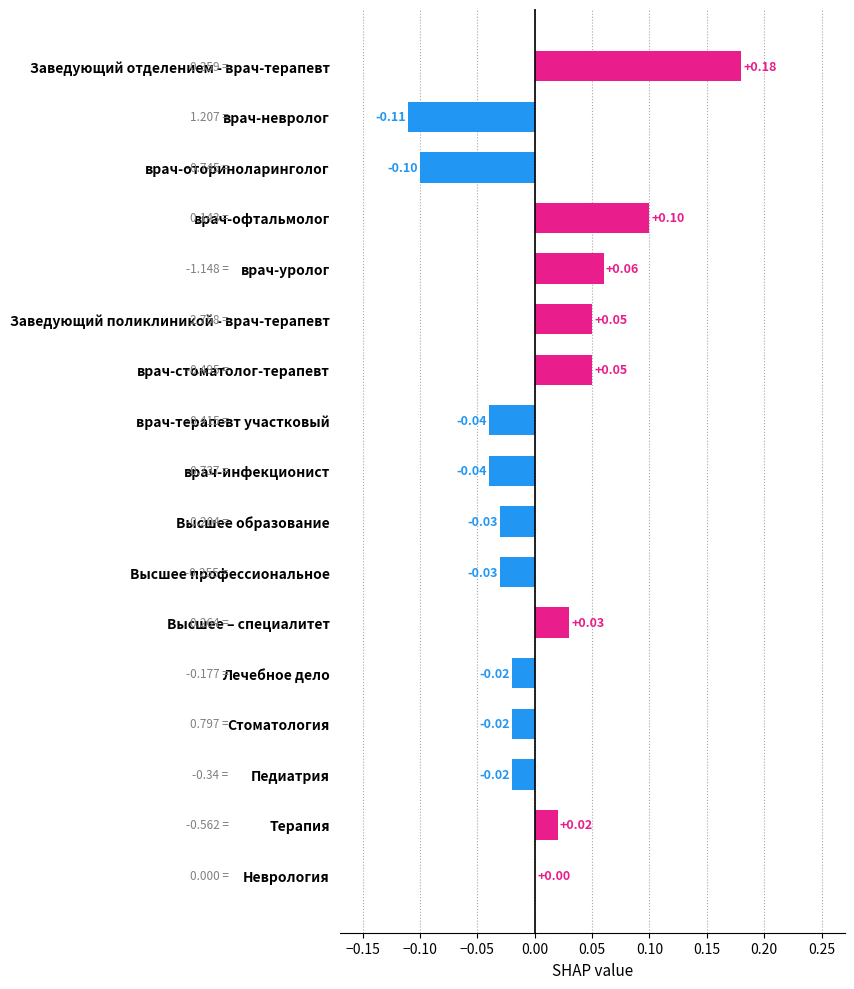

Between Заведующий поликлиникой - врач-терапевт and врач-инфекционист, which is larger?

Заведующий поликлиникой - врач-терапевт